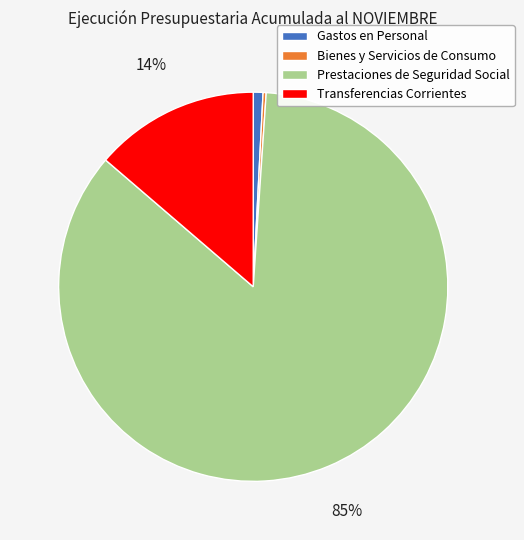

Between Transferencias Corrientes and Gastos en Personal, which is larger?

Transferencias Corrientes